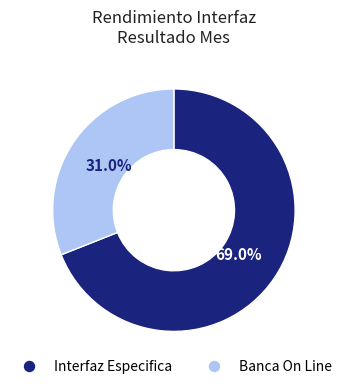

Approximately how many times larger is the value at Interfaz Especifica compared to Banca On Line?

2.2